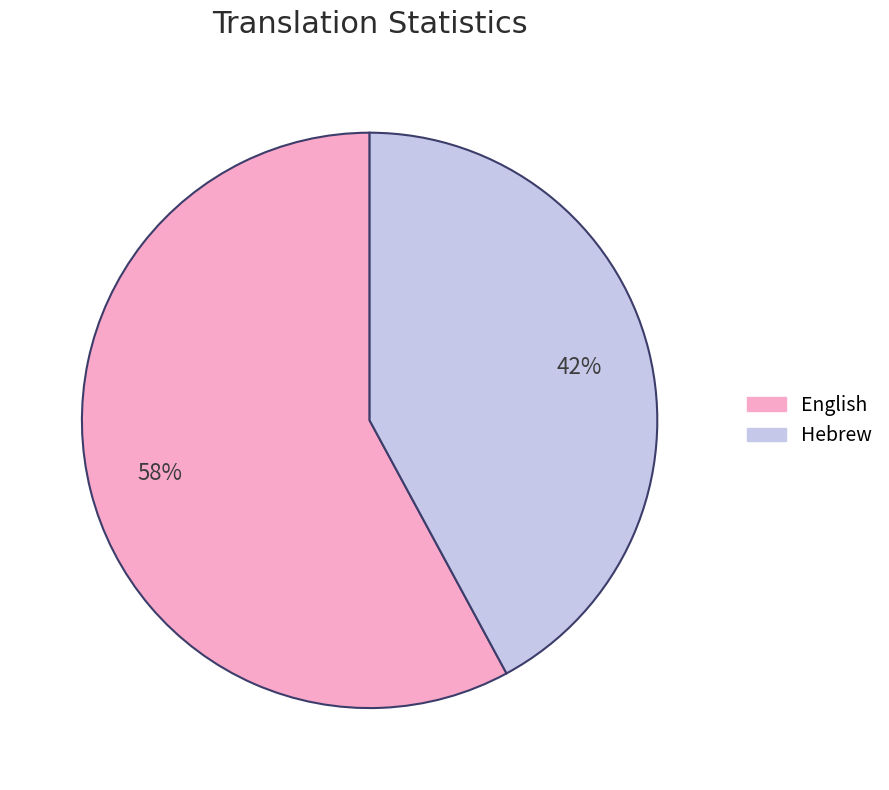

Which slice is the largest?

English